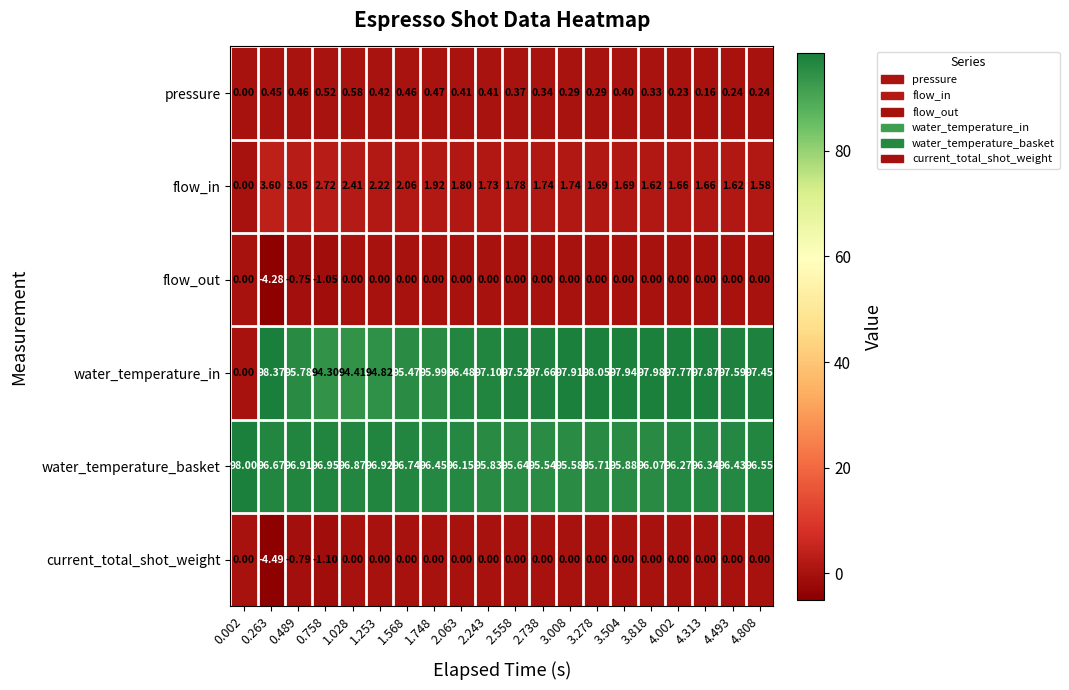

Which series has the largest total across all categories?

water_temperature_basket